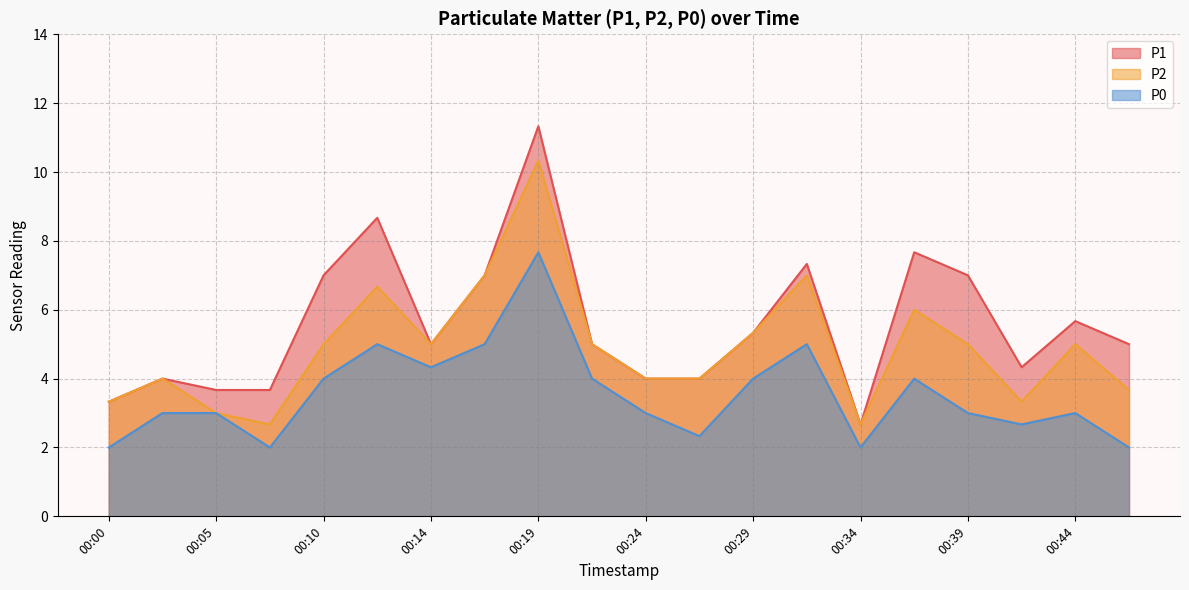

Does the chart have visible grid lines?

Yes